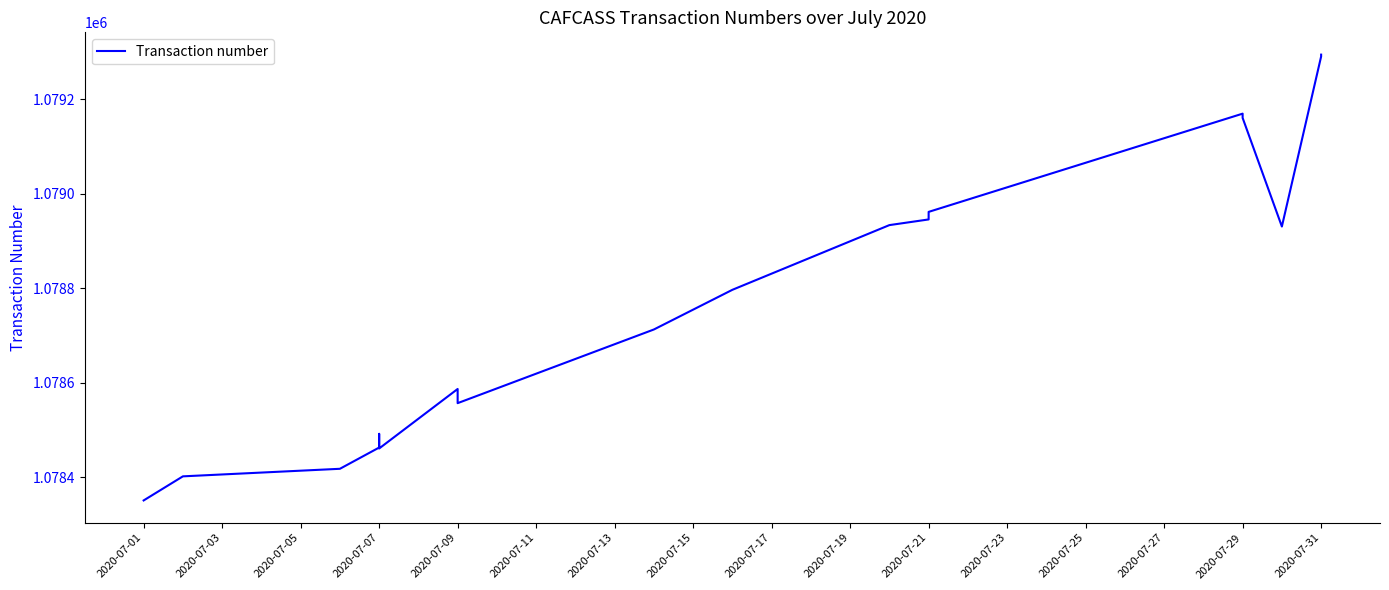

How many categories are shown in the chart?

18